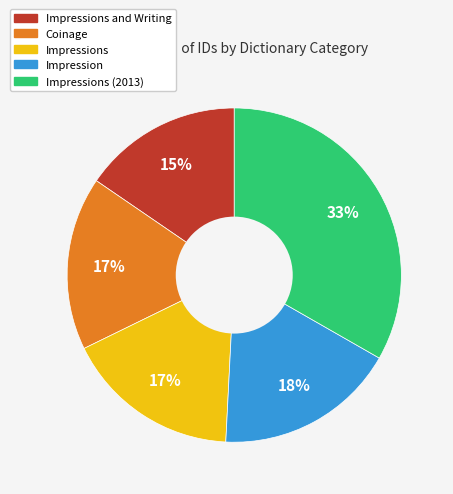

Is there a majority slice in this chart?

No